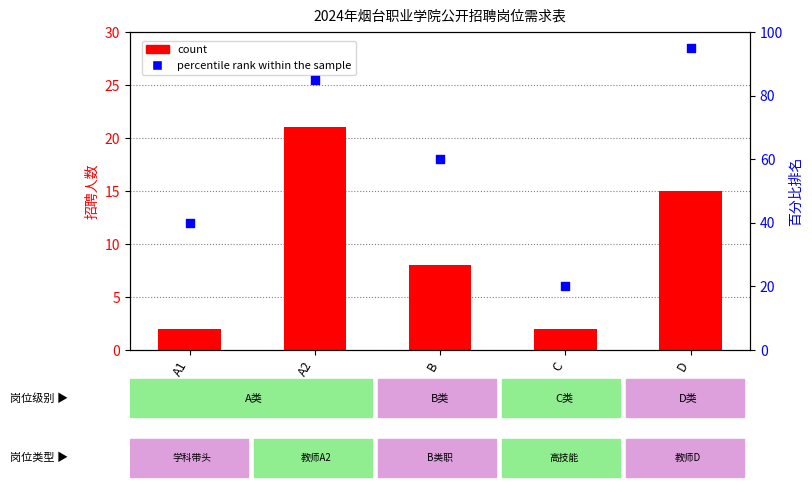

What are all the series names shown in the legend?

count, percentile rank within the sample